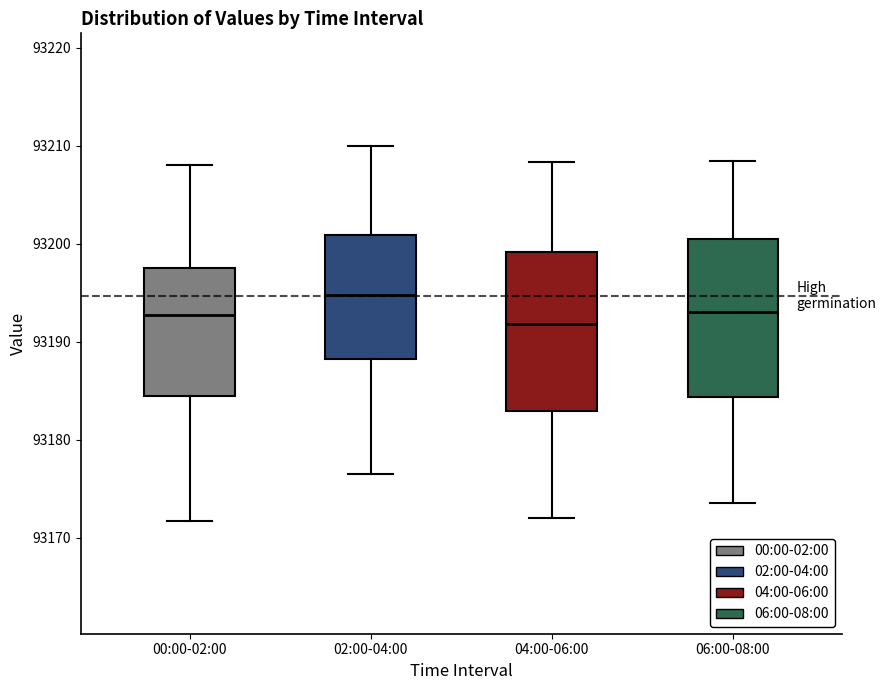

Reading left to right, transcribe this box plot: for each box, give where its median line is, the range the box spans, and where its two whiskers end, as read against the y-axis. The values are not printed on the chart, so give them approximately, as read against the axis.

00:00-02:00: median 93193, box 93184 to 93198, whiskers 93172 to 93208
02:00-04:00: median 93195, box 93188 to 93201, whiskers 93177 to 93210
04:00-06:00: median 93192, box 93183 to 93199, whiskers 93172 to 93208
06:00-08:00: median 93193, box 93184 to 93201, whiskers 93174 to 93209